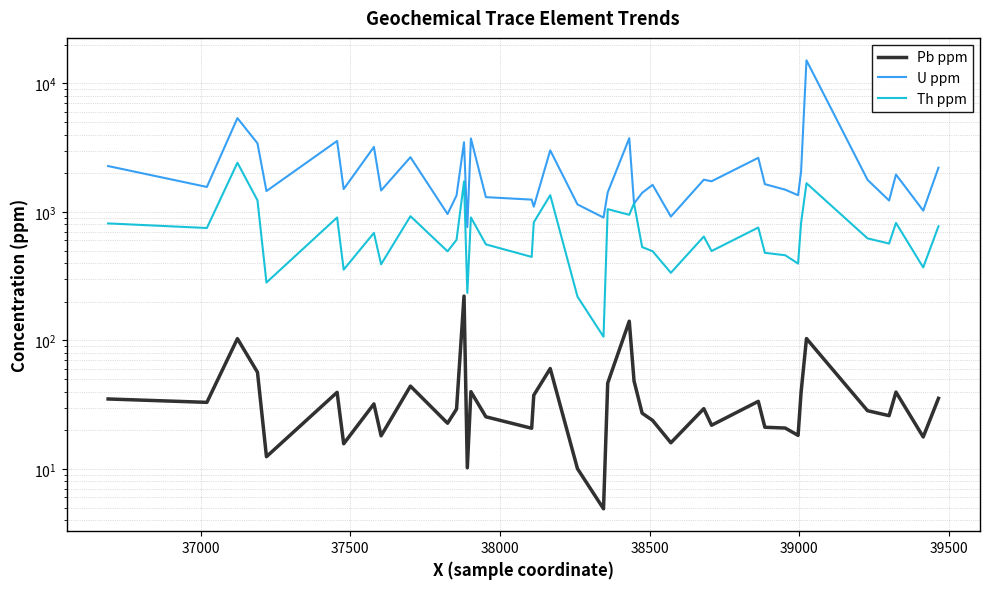

How many interior local valleys does the Th ppm series have?

14